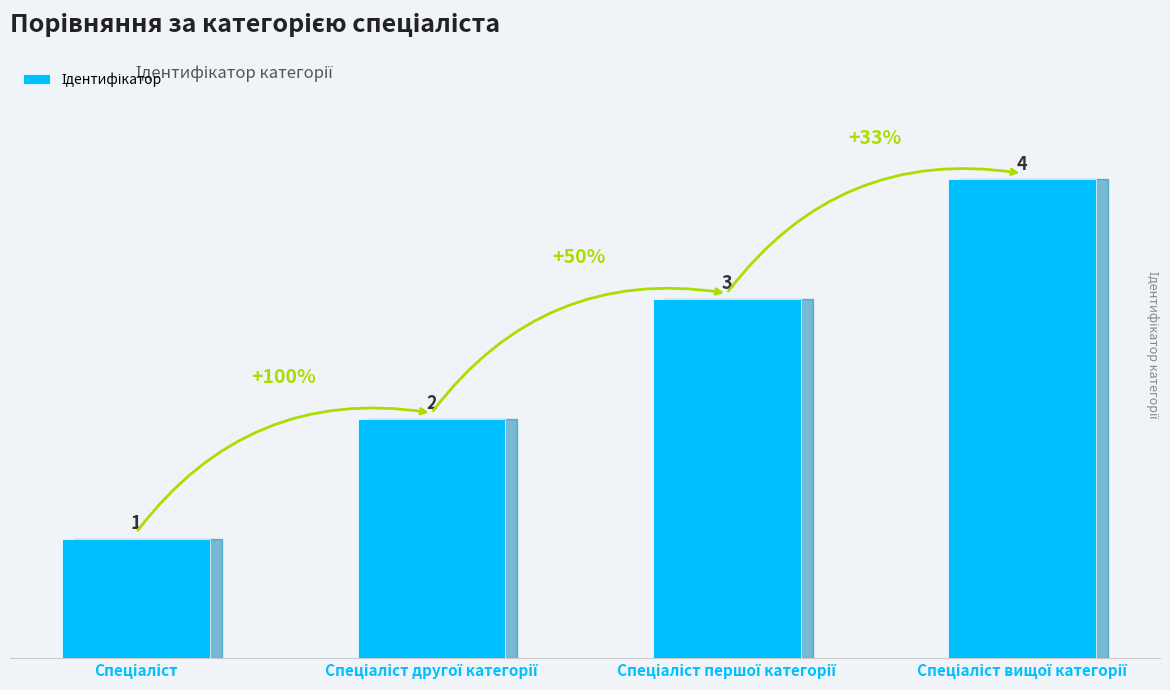

How many bars are there in total?

4